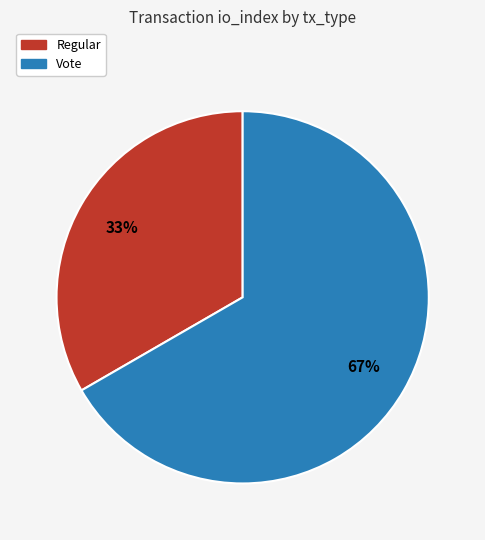

To the nearest percent, what is the average slice percentage?

50%